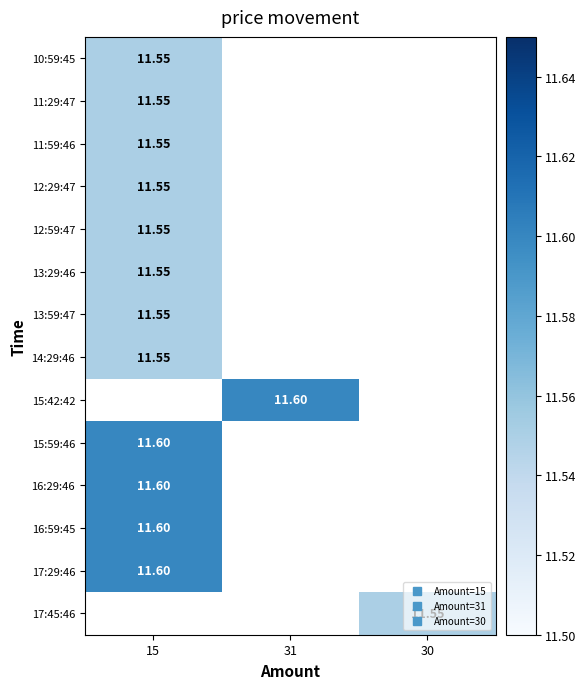

At how many categories does at least one series exceed 11?

3